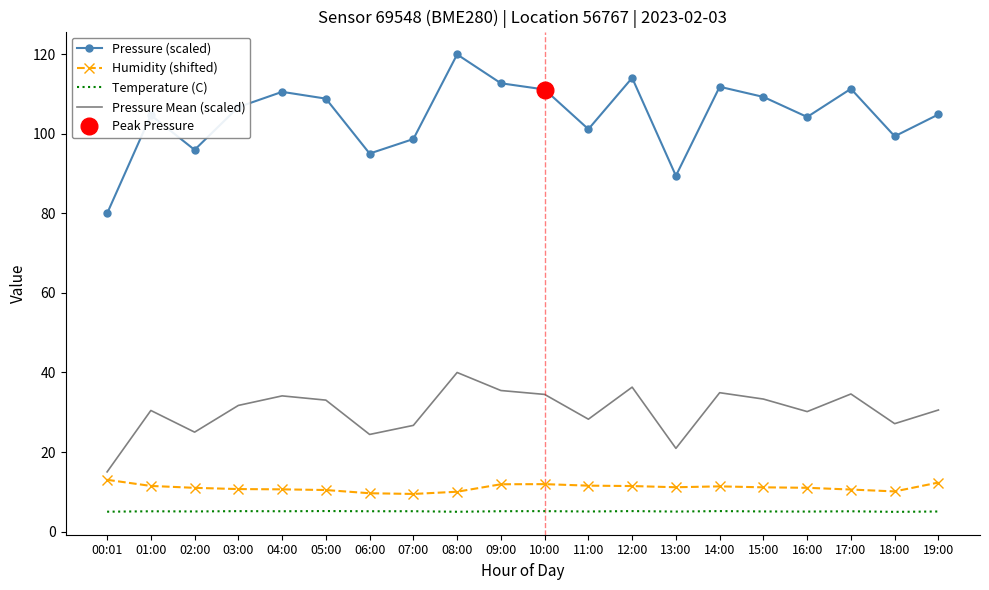

The Humidity (shifted) series shows 10.0 at 08:00. True or false?

True